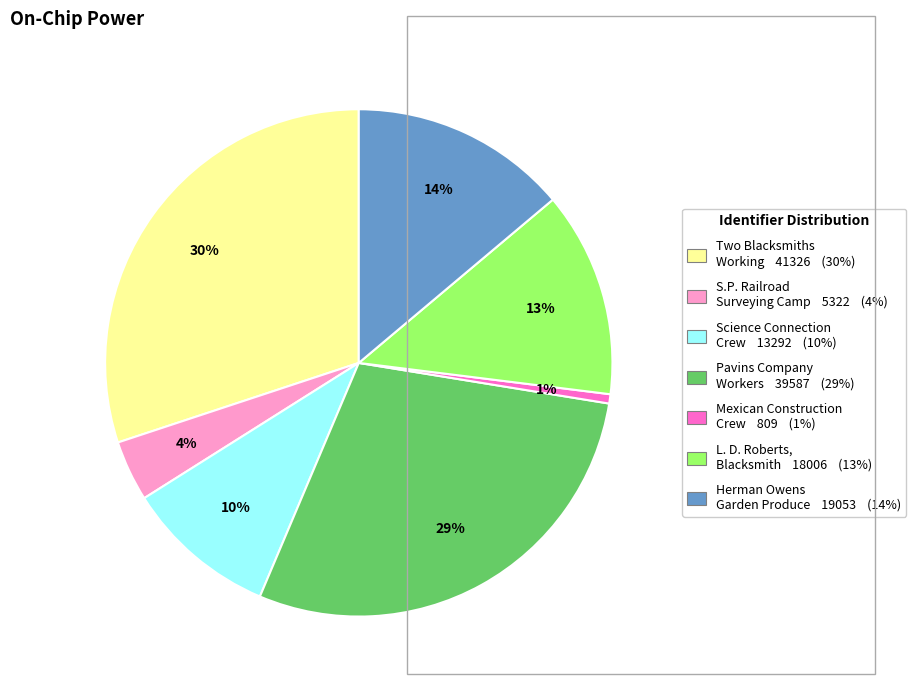

Is there any slice that represents more than half of the pie?

No